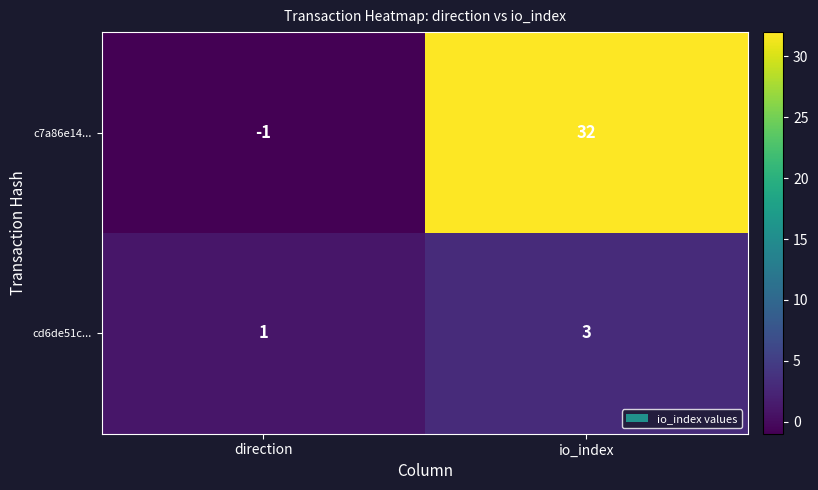

What is the difference between the highest and lowest values at direction?

2